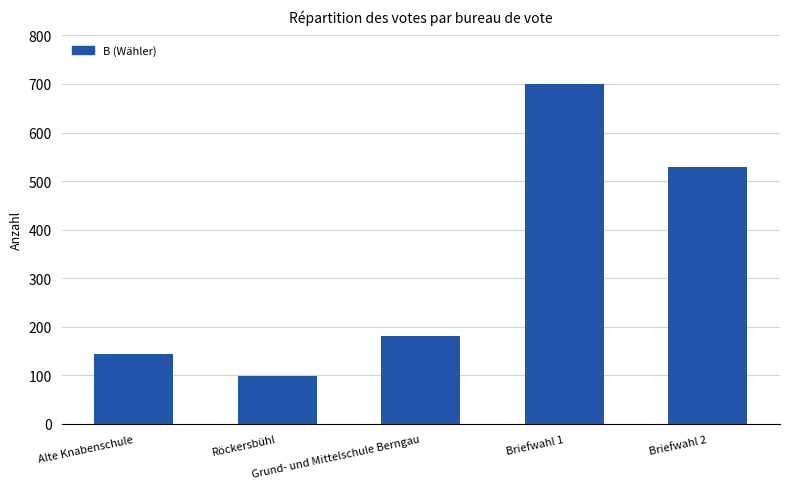

Are the bars horizontal?

No